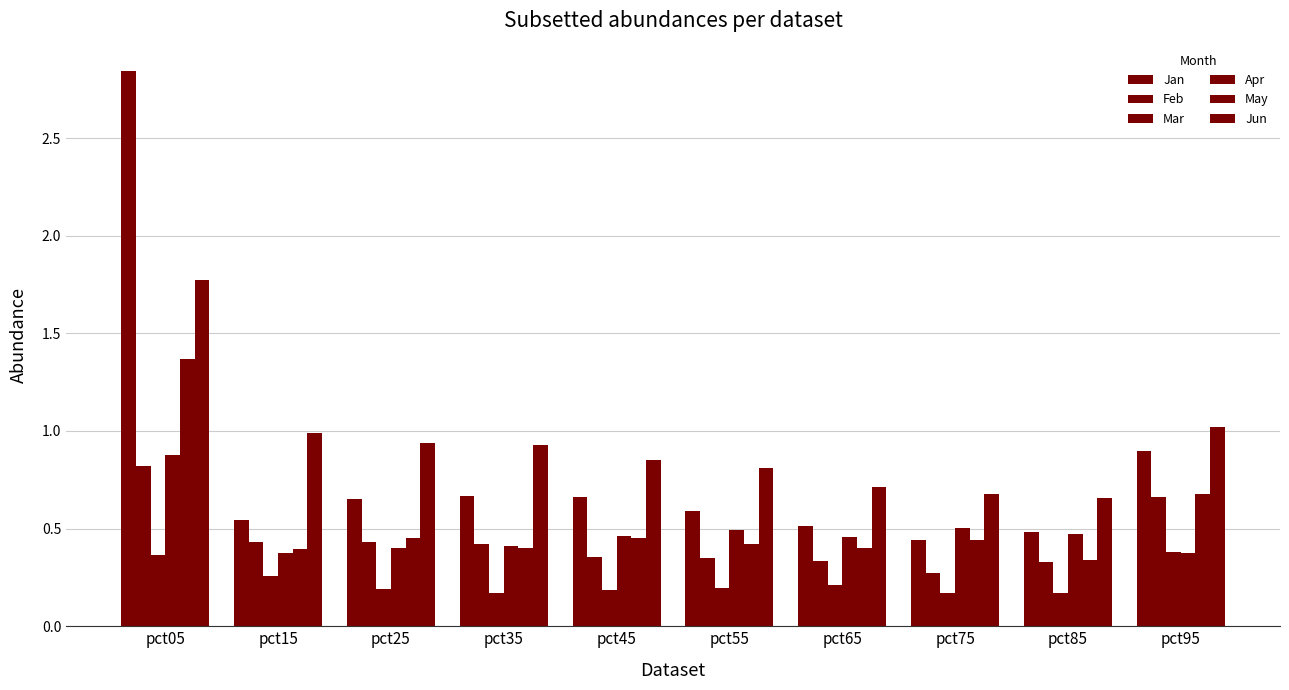

How many bars are there in total?

60